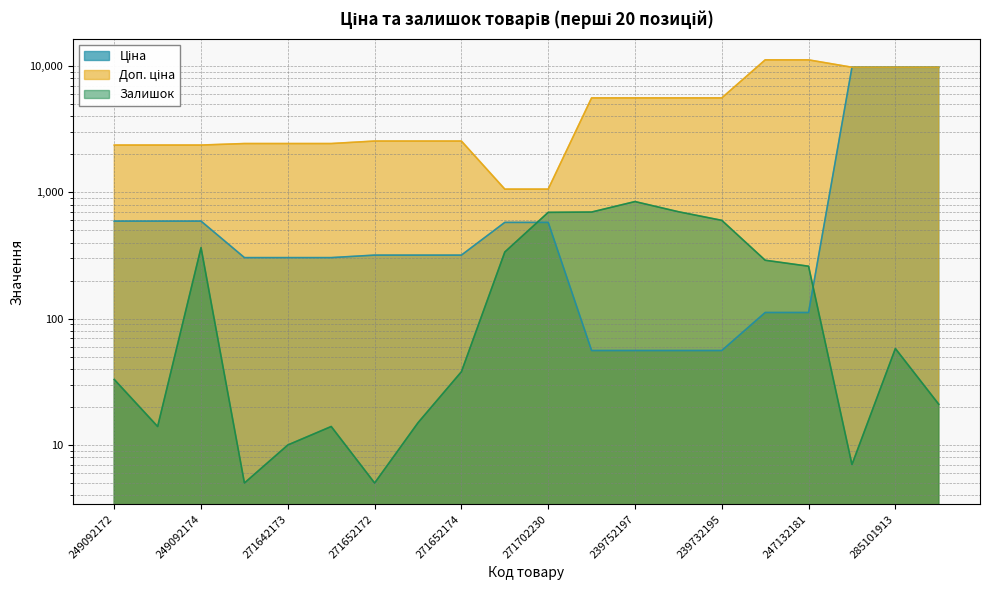

Which has a higher value, 249092172 or 239752196?

249092172